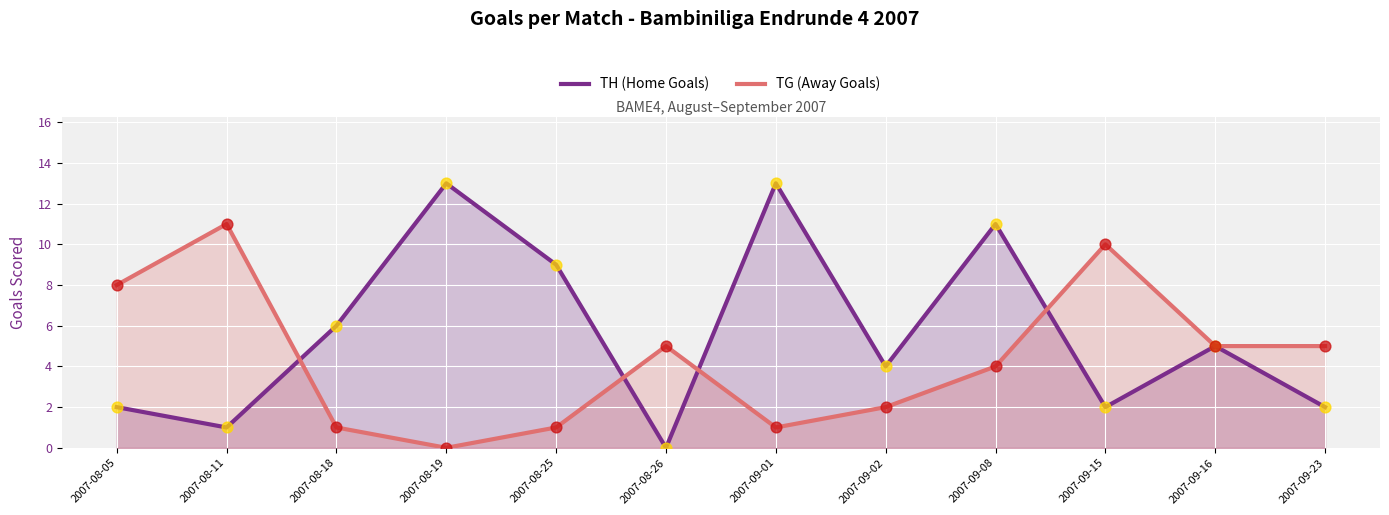

At how many categories does at least one series exceed 0?

12